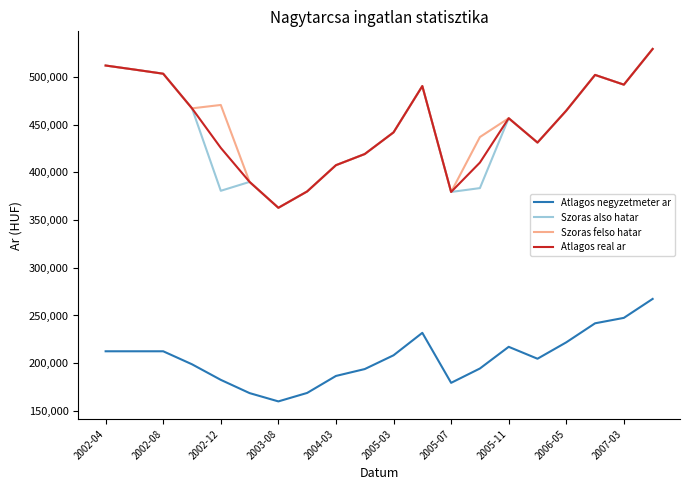

True or false: Atlagos negyzetmeter ar and Atlagos real ar intersect in this chart.

False